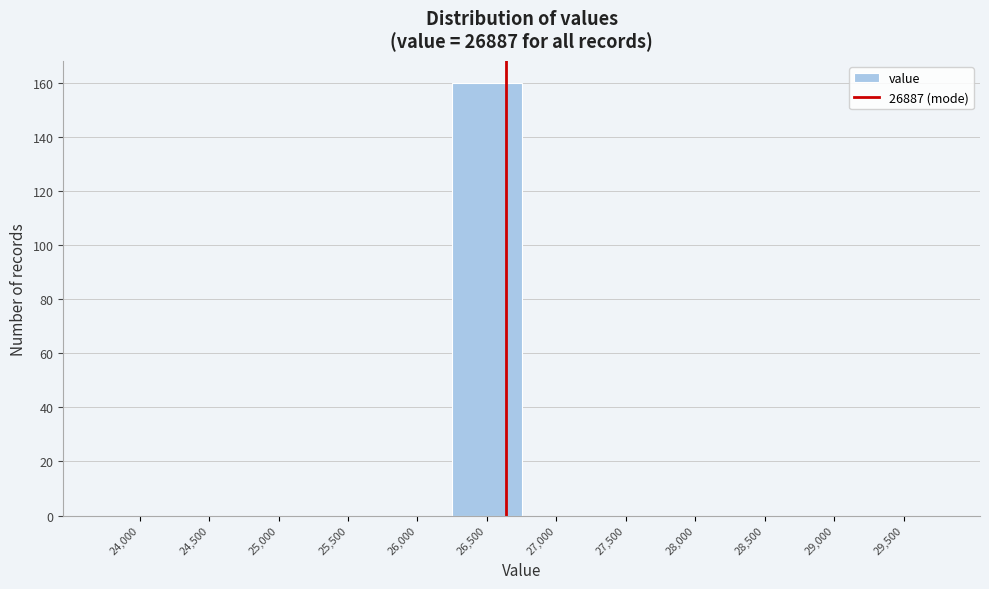

Reading left to right, list all the values displayed in this chart.

24,000=0	24,500=0	25,000=0	25,500=0	26,000=0	26,500=160	27,000=0	27,500=0	28,000=0	28,500=0	29,000=0	29,500=0